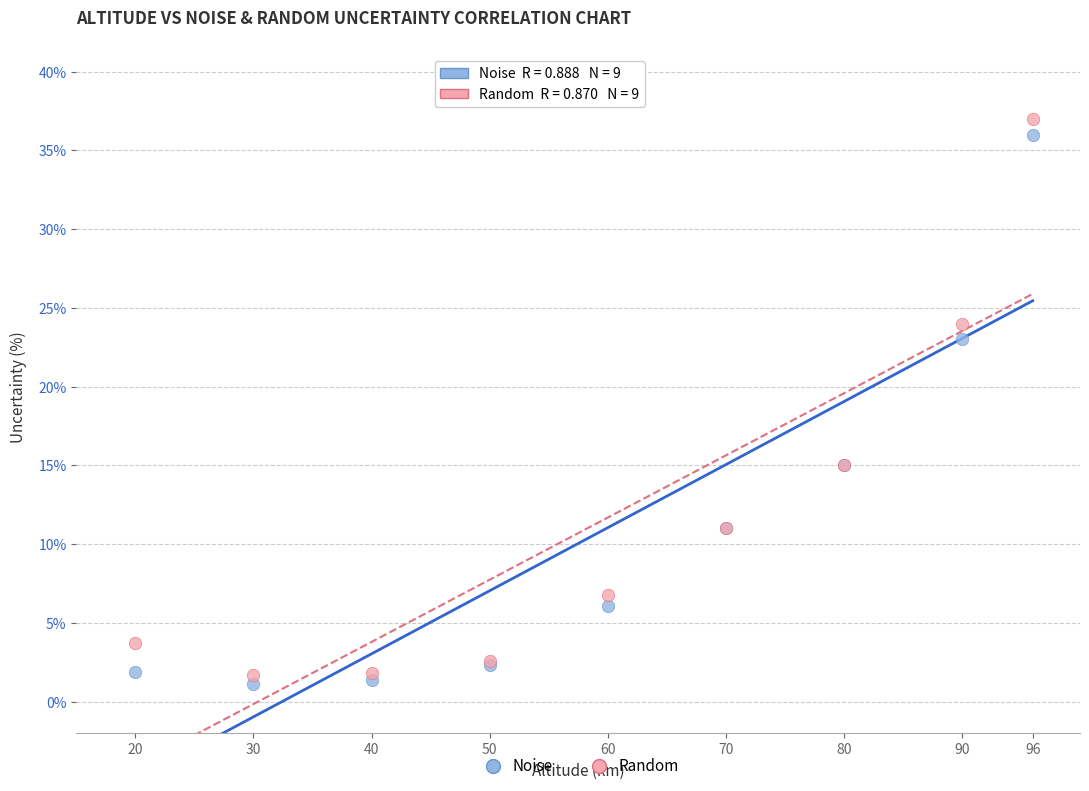

Which series has the largest Y range (max minus min)?

Random